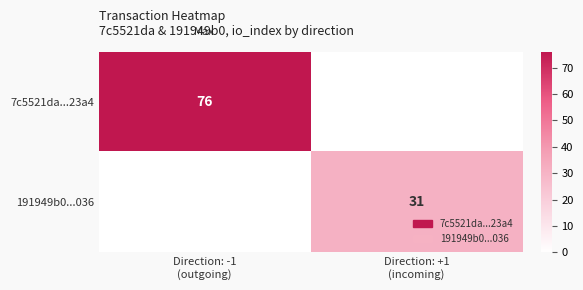

The 191949b0...036 series shows 20.7 at Direction: +1 (incoming). True or false?

False